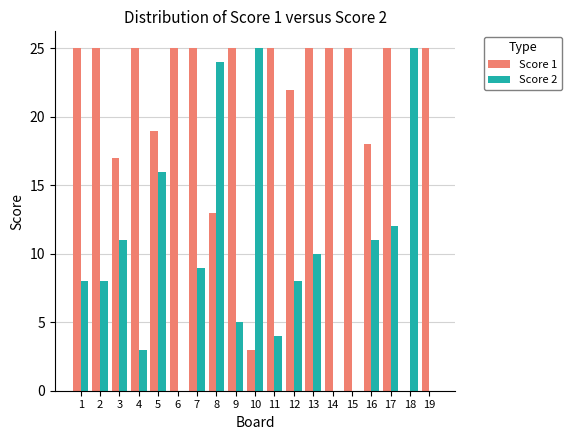

How many categories are shown in the chart?

19